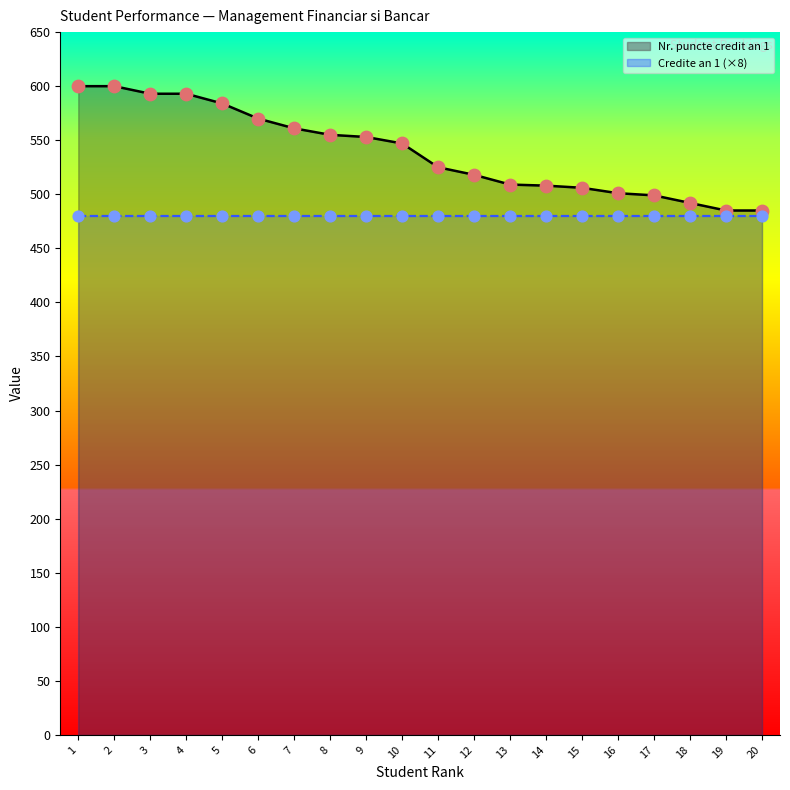

Which has a higher value, 16 or 8?

8